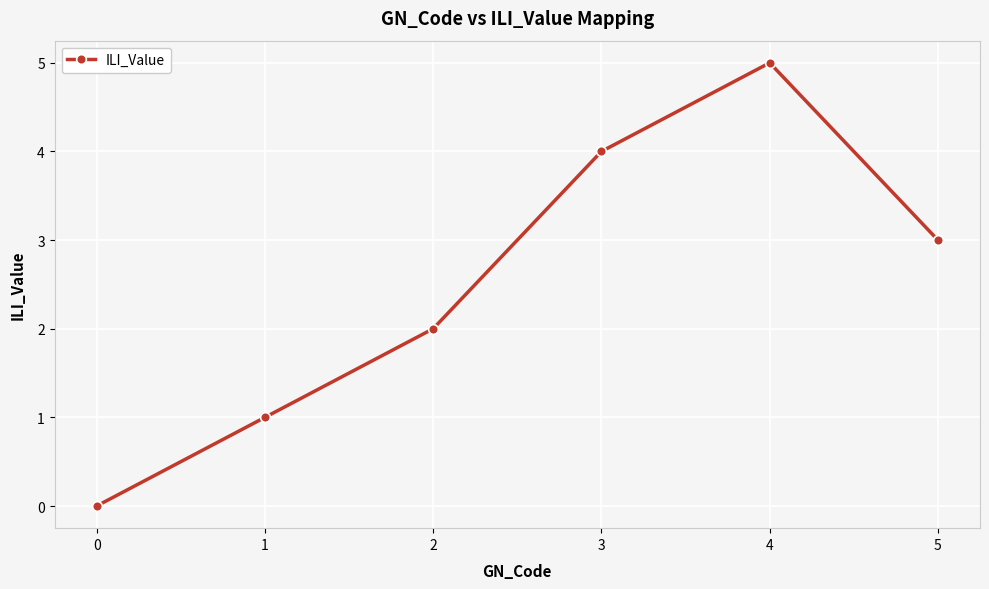

True or false: the data has more than 2 interior local peaks.

False